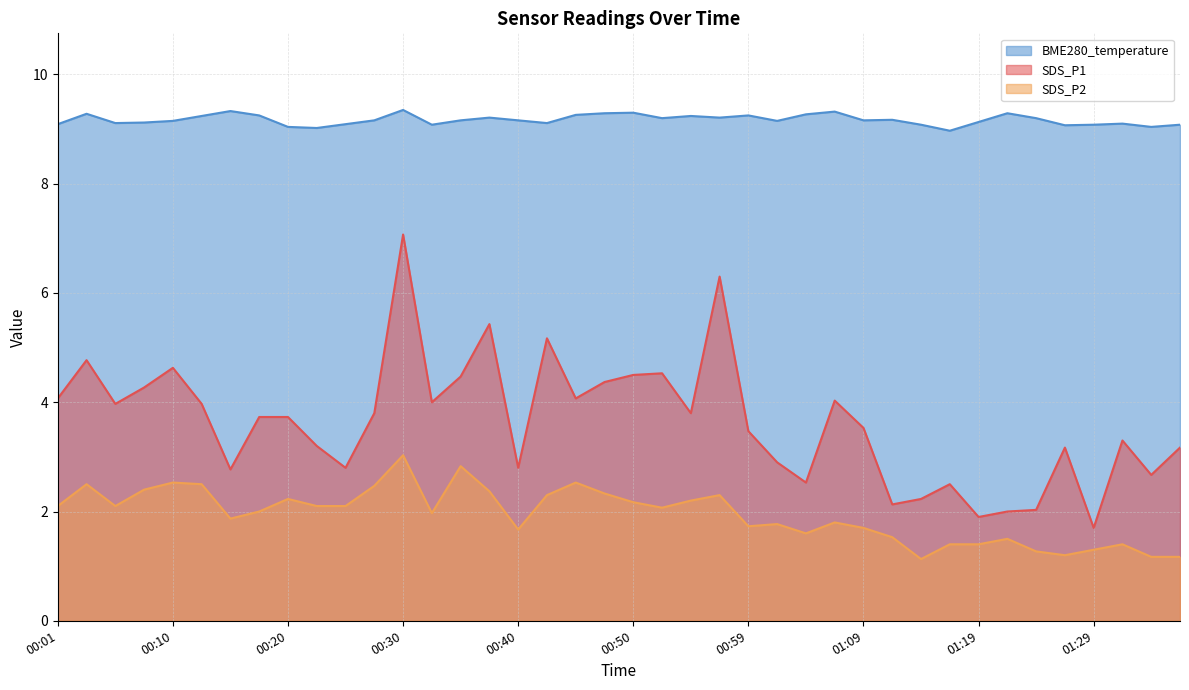

The SDS_P2 series shows 0.7 at 01:07. True or false?

False